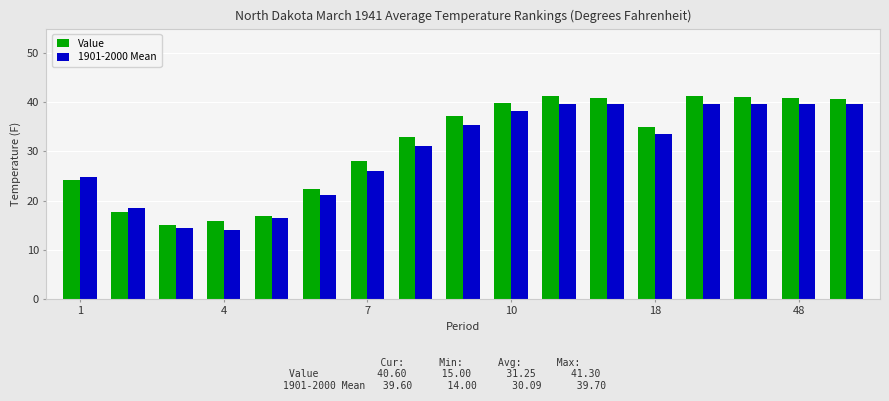

What is the lowest value of the Value series?

15.0